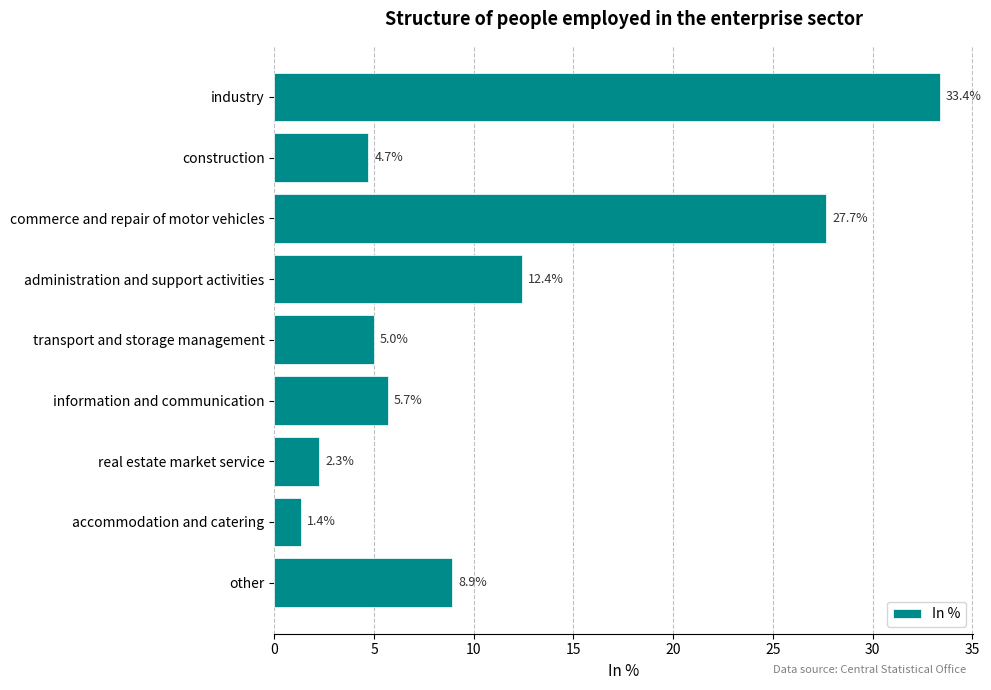

What is the average value?

11.3